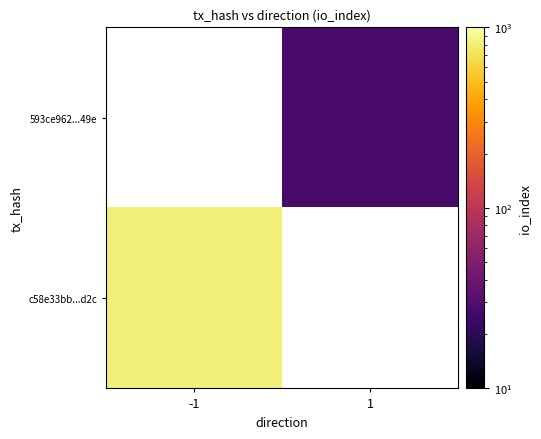

The 593ce962...49e series shows 41.4 at 1. True or false?

False